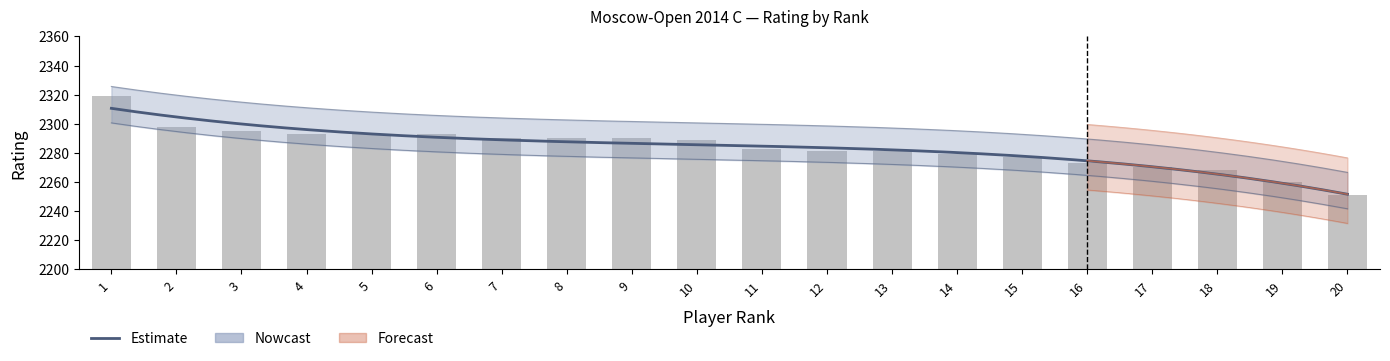

How many data points are less than 2289?

10